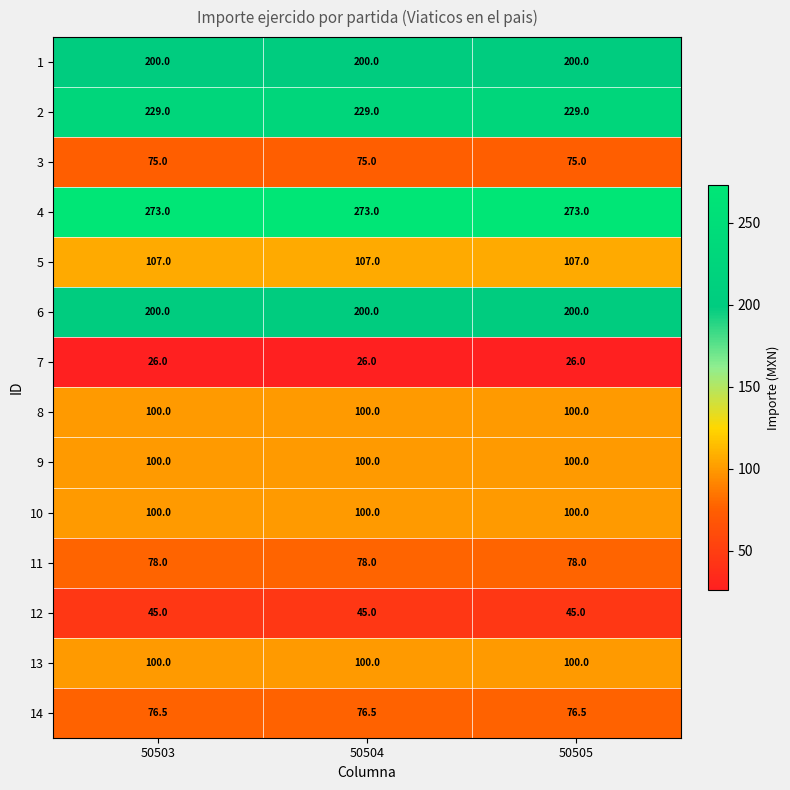

What is the total value across all series at 50504?

1709.5